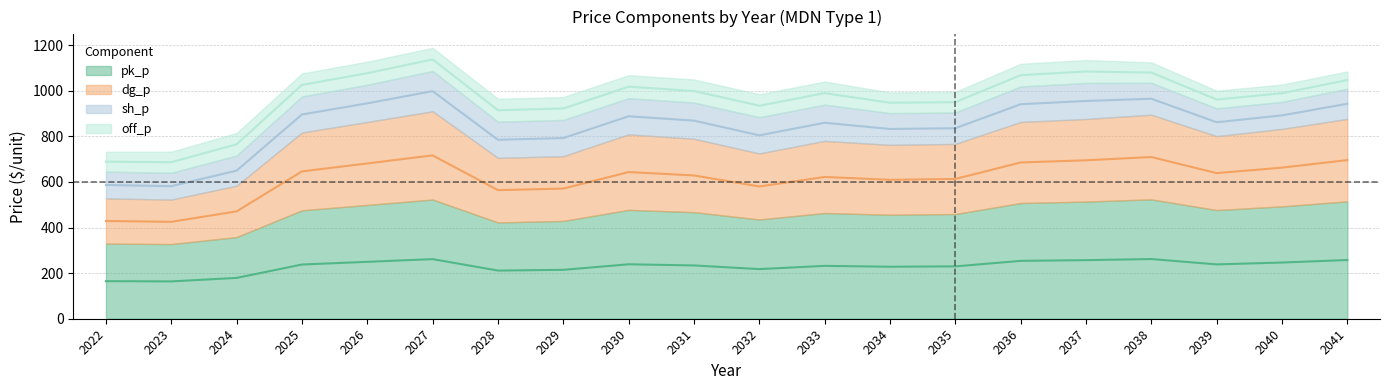

Is it true that pk_p equals 357.9 at 2027?

False